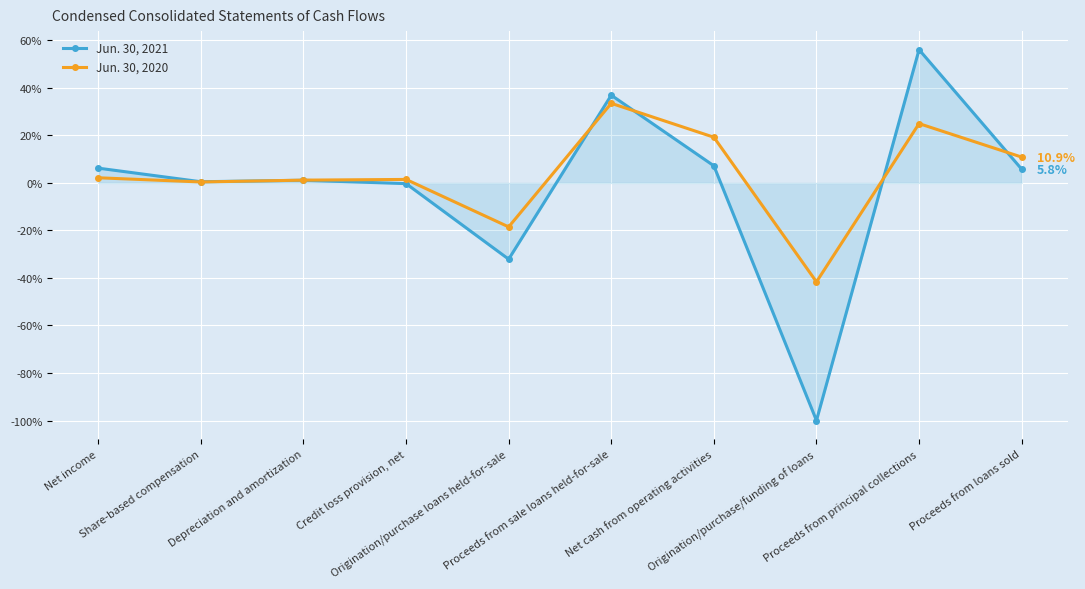

List the series in order of their overall mean, highest first.

Jun. 30, 2020, Jun. 30, 2021